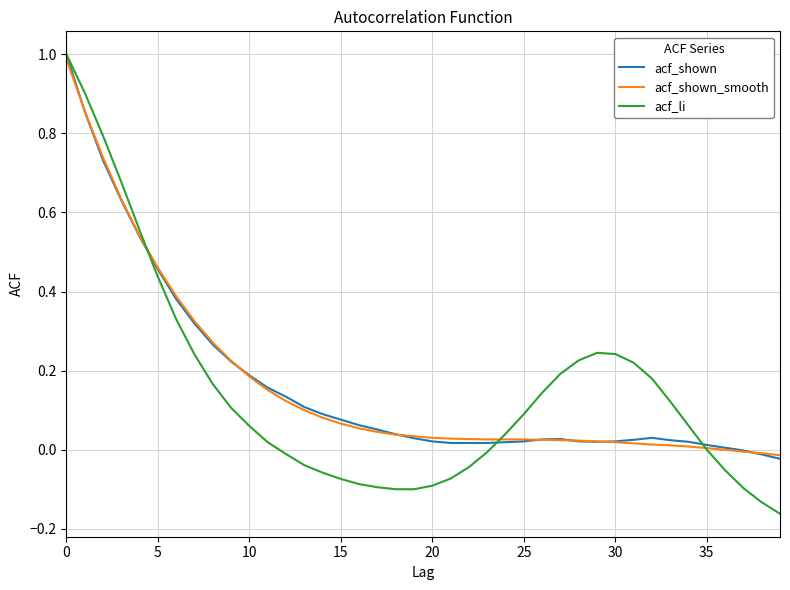

Which series has the widest spread of values?

acf_li